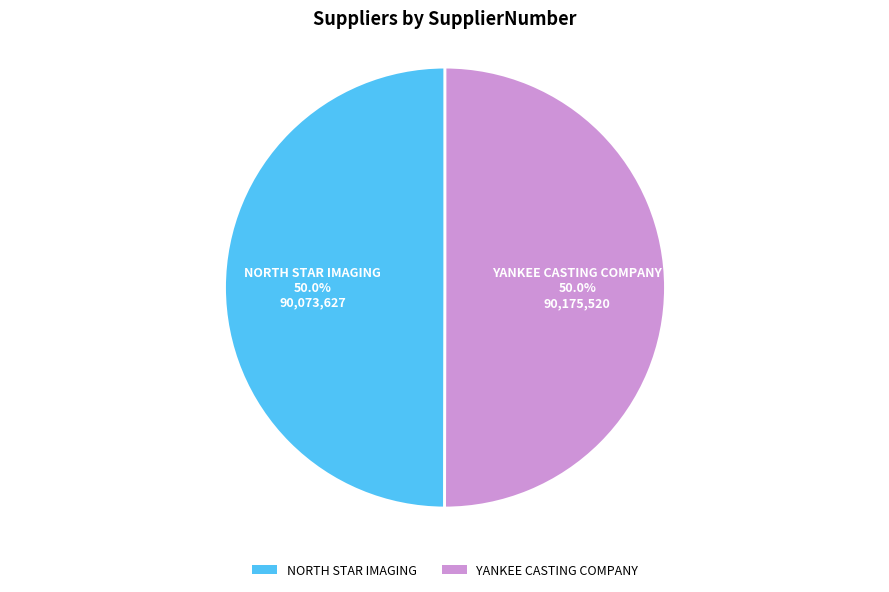

What portion of the pie excludes YANKEE CASTING COMPANY?

50.0%